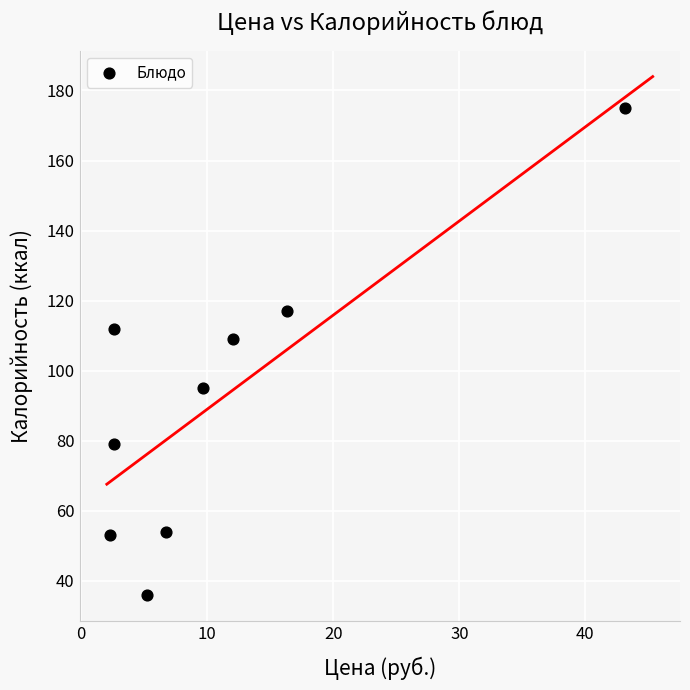

What is the range of Y values (max minus min)?

139